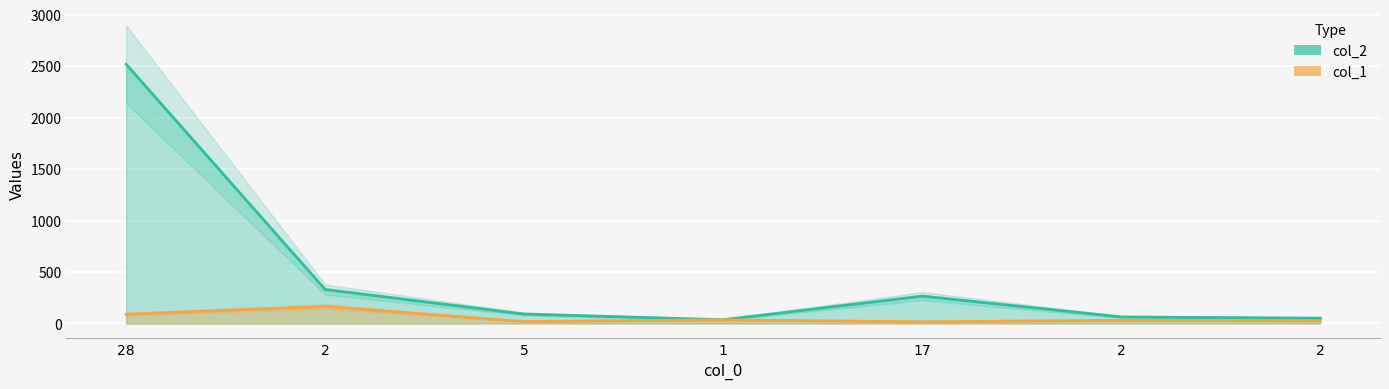

True or false: col_2 and col_1 cross at least once.

False